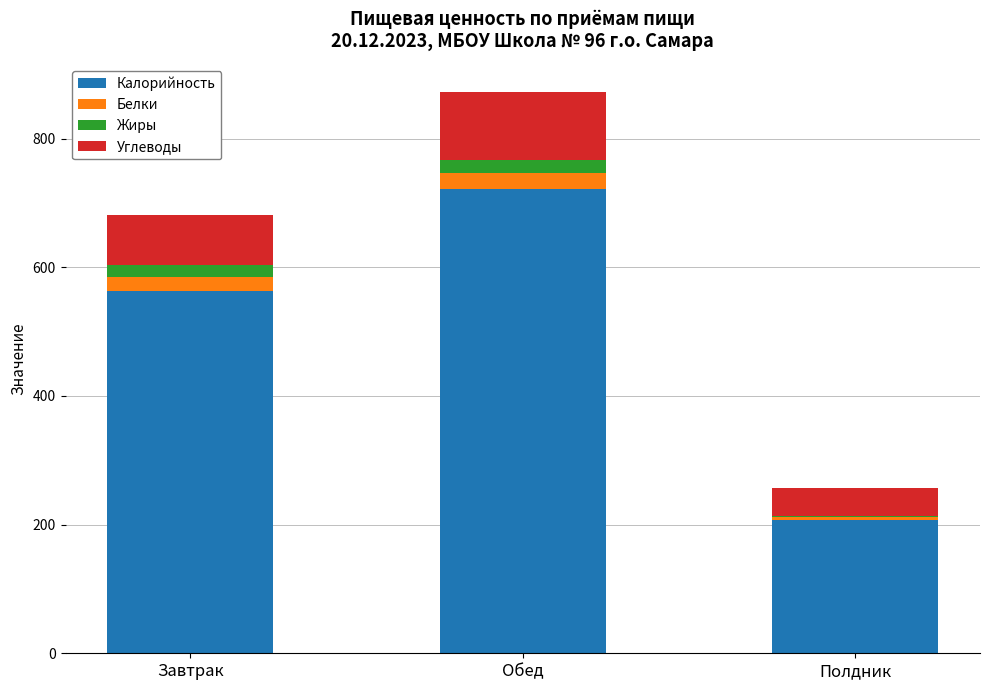

What is the sum of all Калорийность values?

1490.7